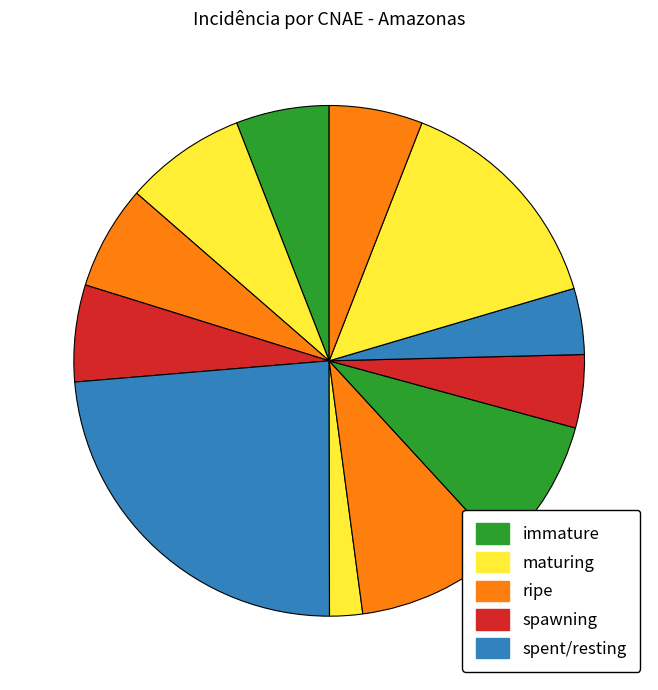

How many slices are in this pie chart?

12